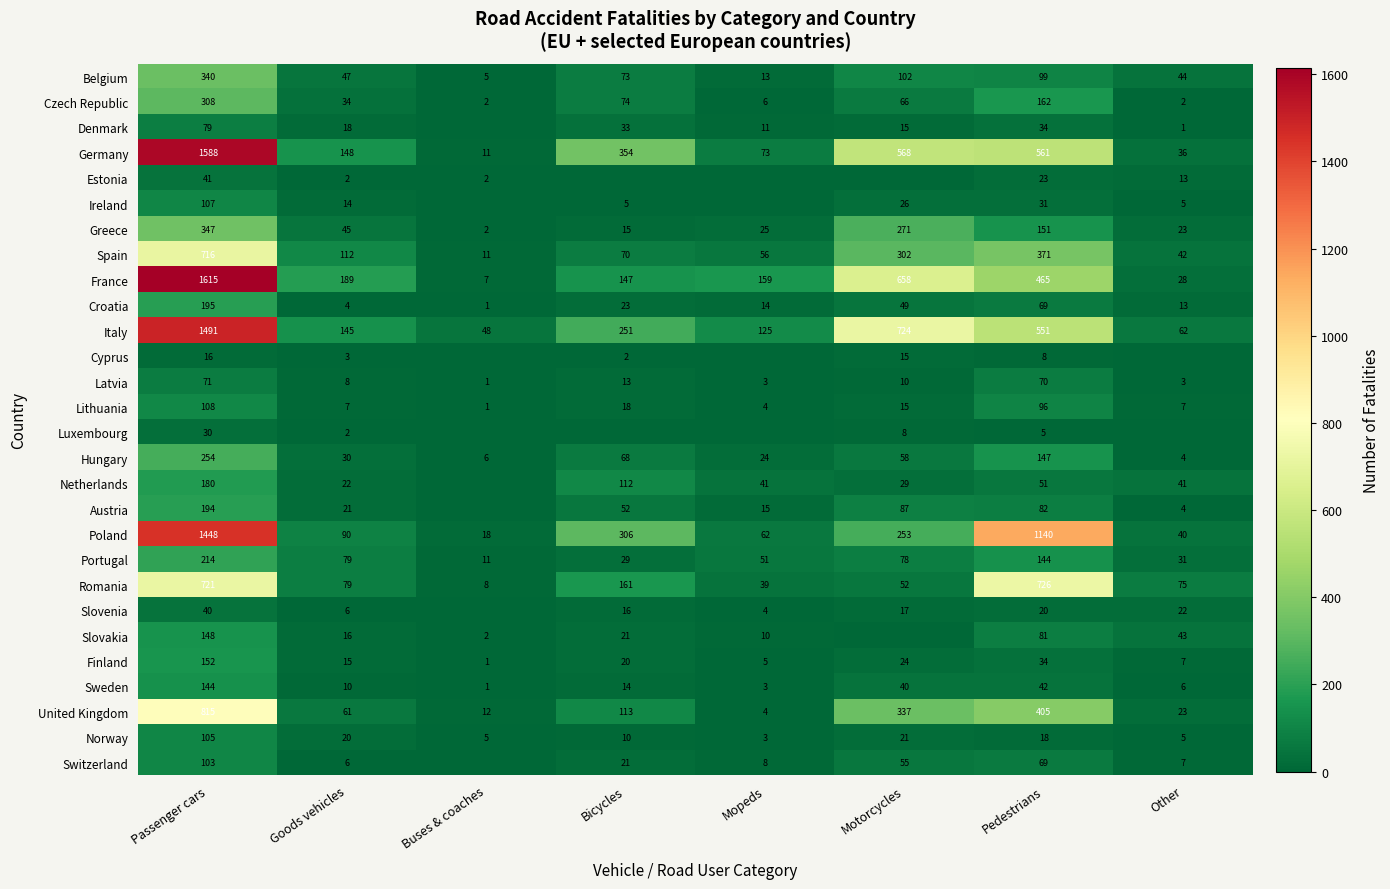

The value of Sweden at Goods vehicles is 4. True or false?

False